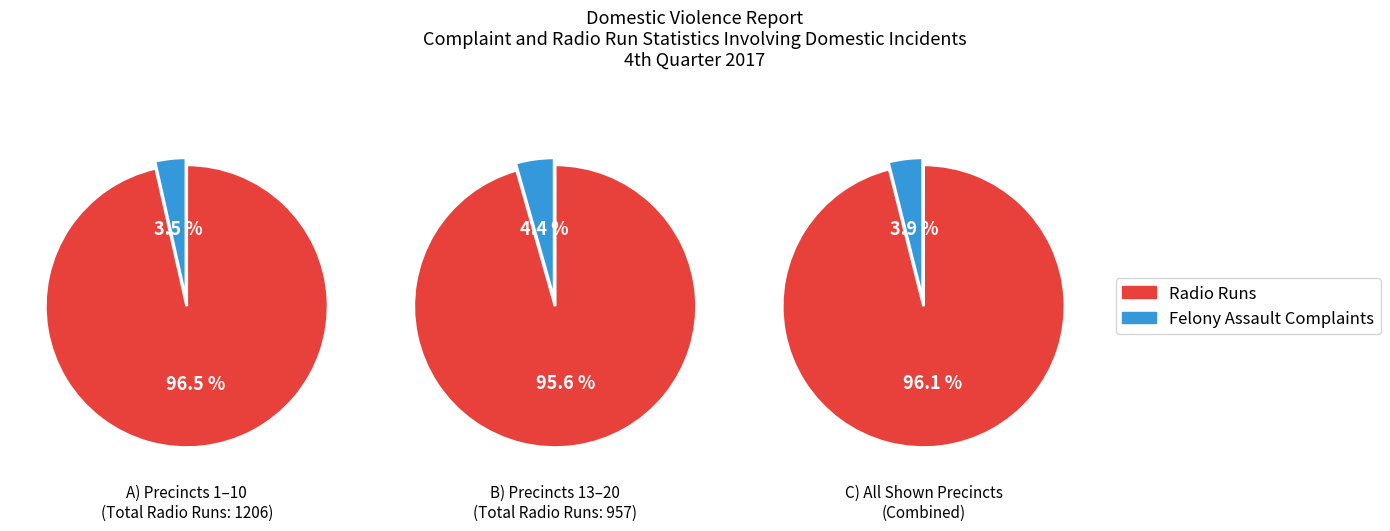

Rank the series by their average value, from lowest to highest.

Felony Assault Complaints, Radio Runs